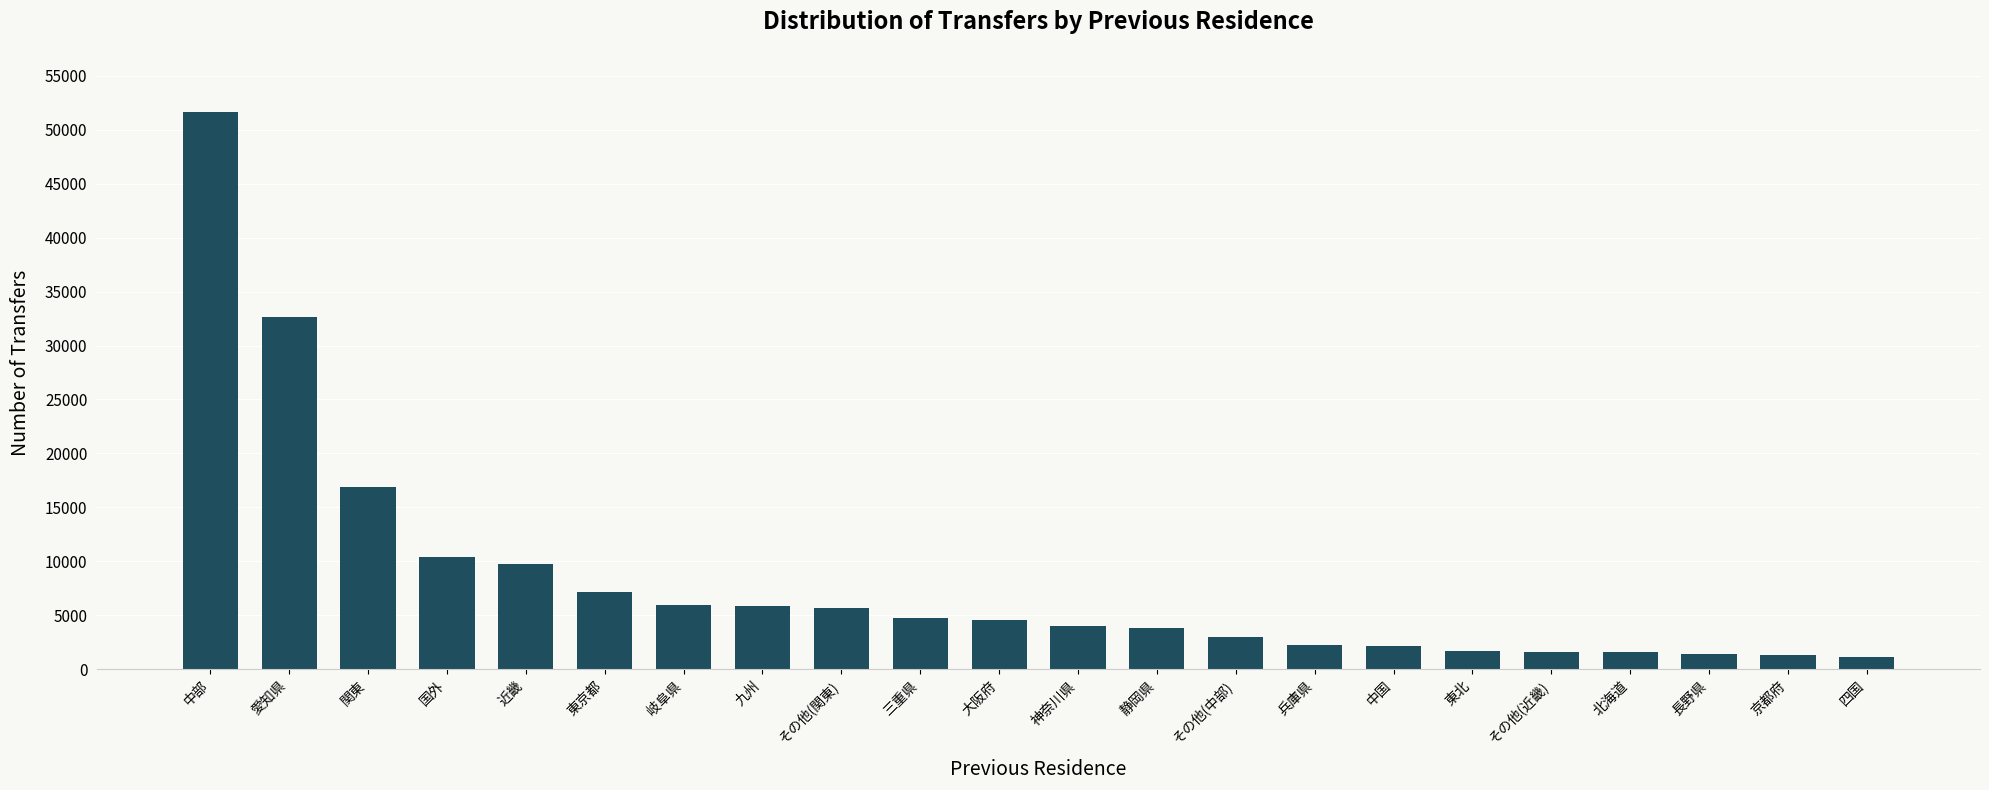

Which label corresponds to the largest value in the chart?

中部